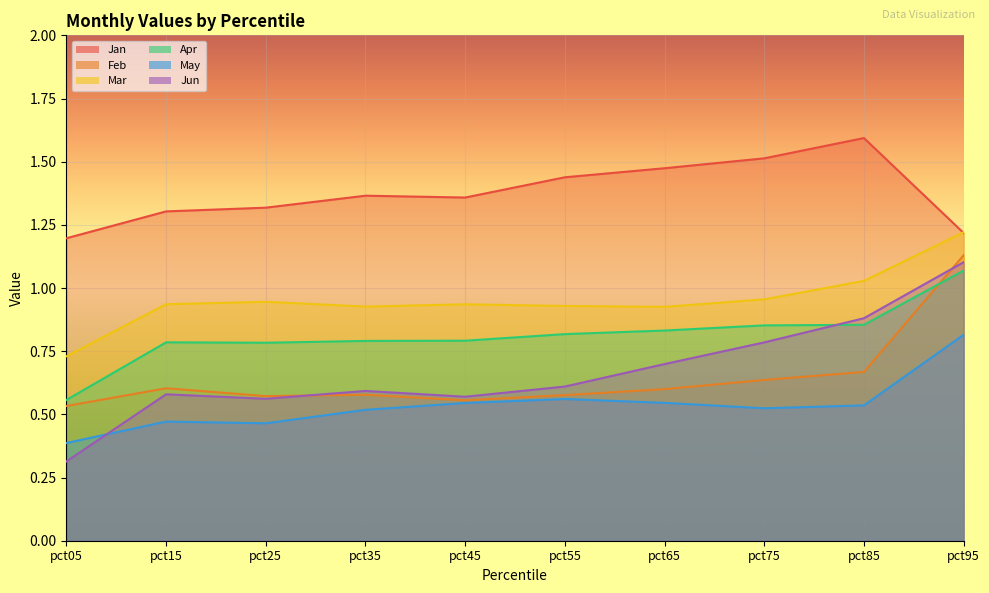

What is the total value across all series at pct55?

4.9